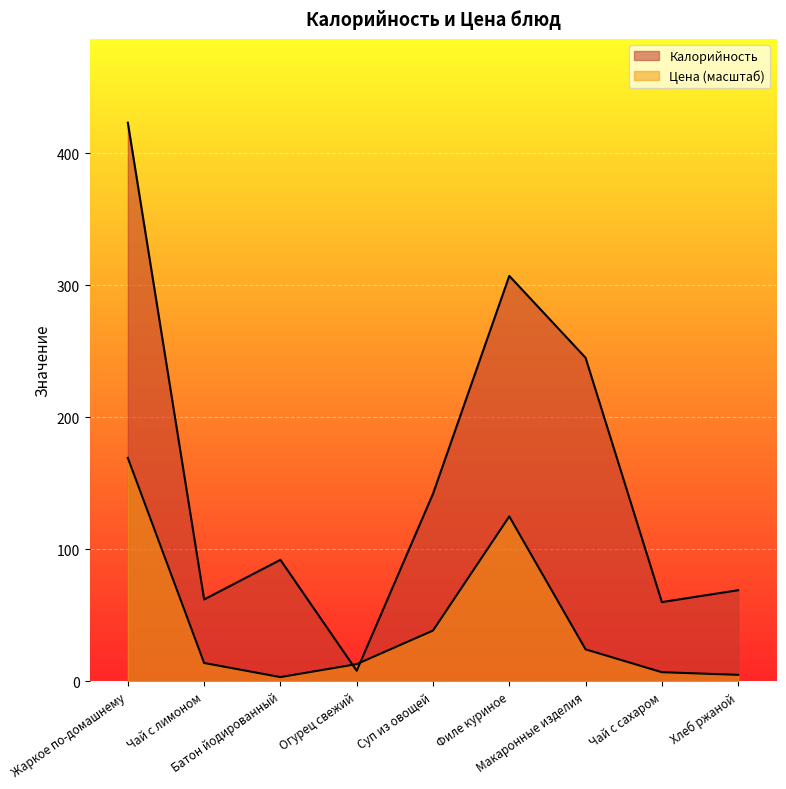

Reading left to right, transcribe all the data shown in this chart.

Калорийность: 423.0	62.0	92.0	8.0	142.0	307.0	245.0	60.0	69.0
Цена: 169.2	13.9	3.2	13.0	38.4	124.9	24.2	6.9	4.9